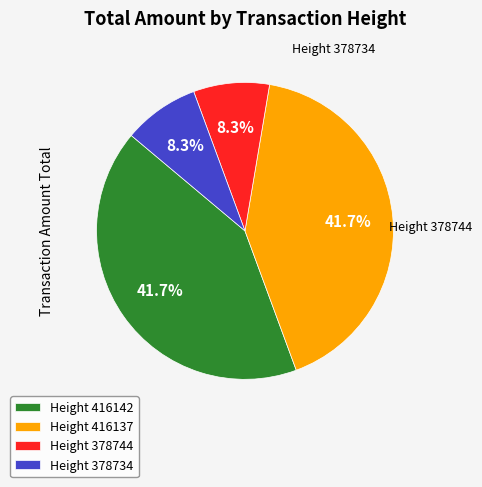

What percentage is the Height 416137 slice, to the nearest percent?

42%